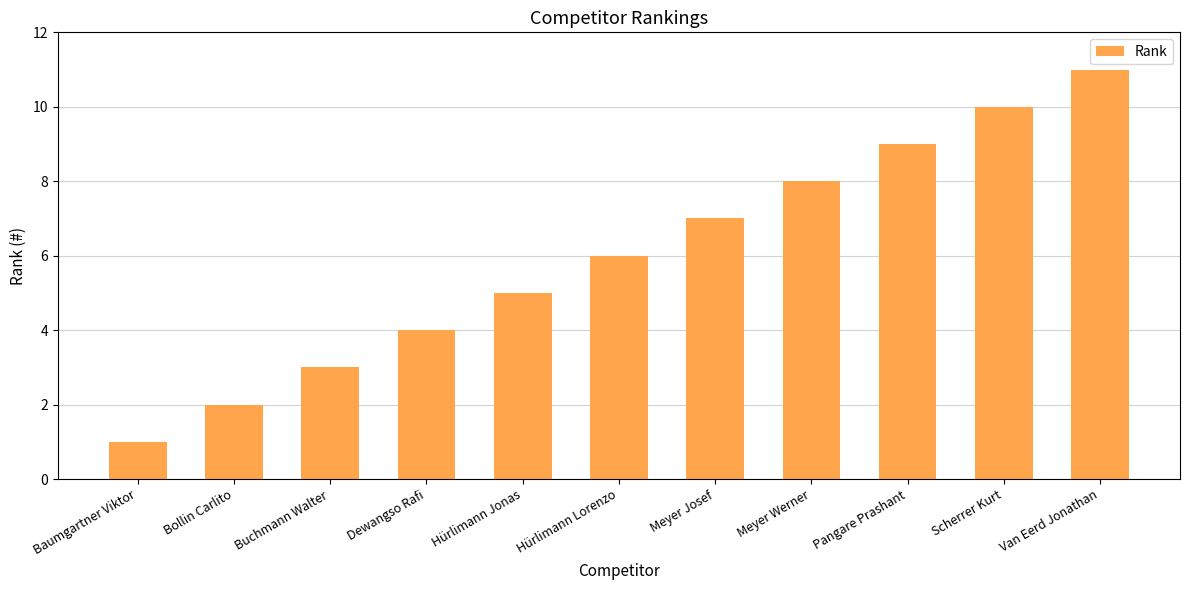

The chart shows a value of 3 at Pangare Prashant. True or false?

False